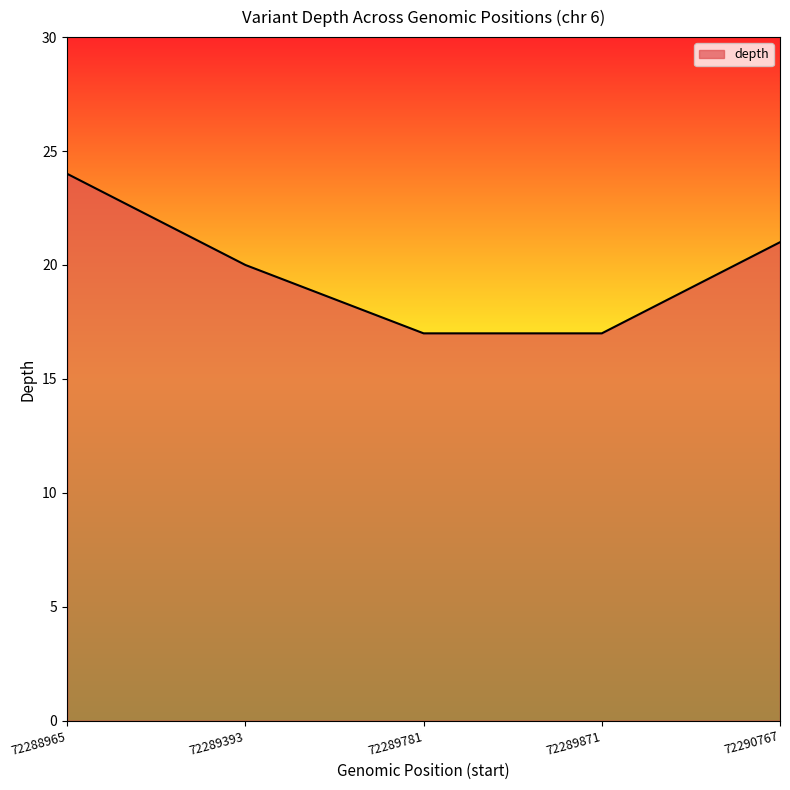

True or false: the data shows 27 at 72289781.

False